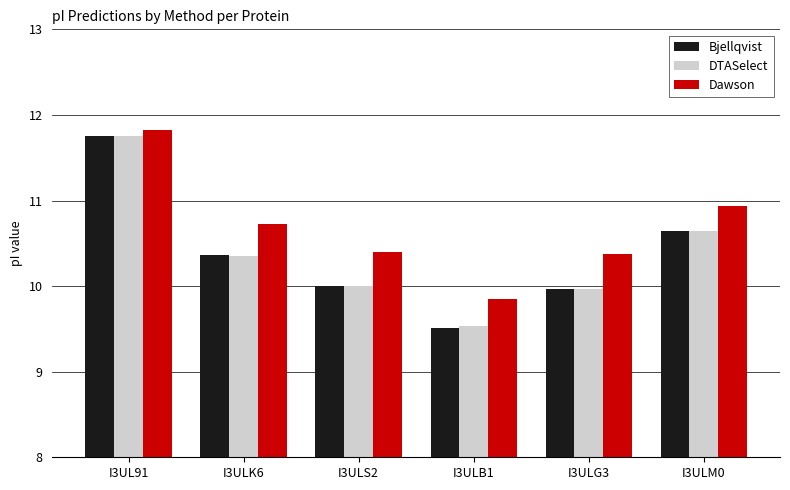

Which series has the largest total across all categories?

Dawson